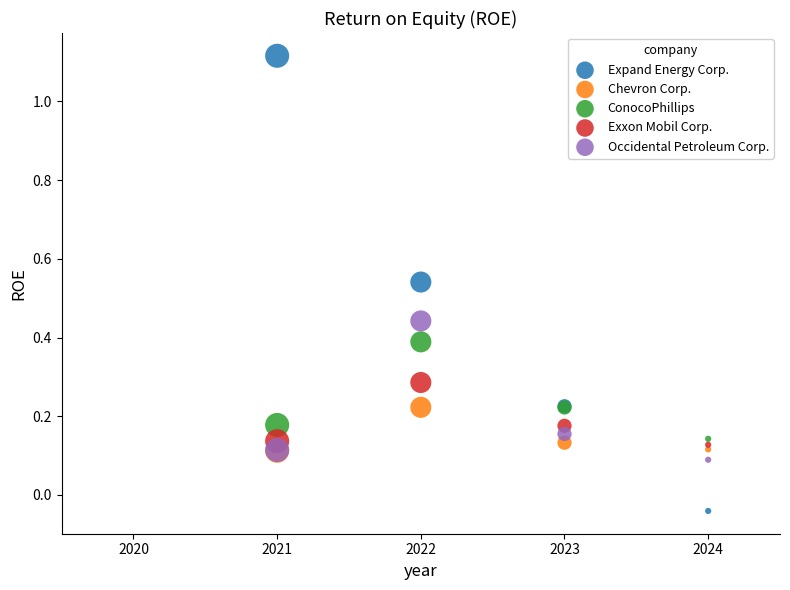

What are all the series names shown in the legend?

Expand Energy Corp., Chevron Corp., ConocoPhillips, Exxon Mobil Corp., Occidental Petroleum Corp.